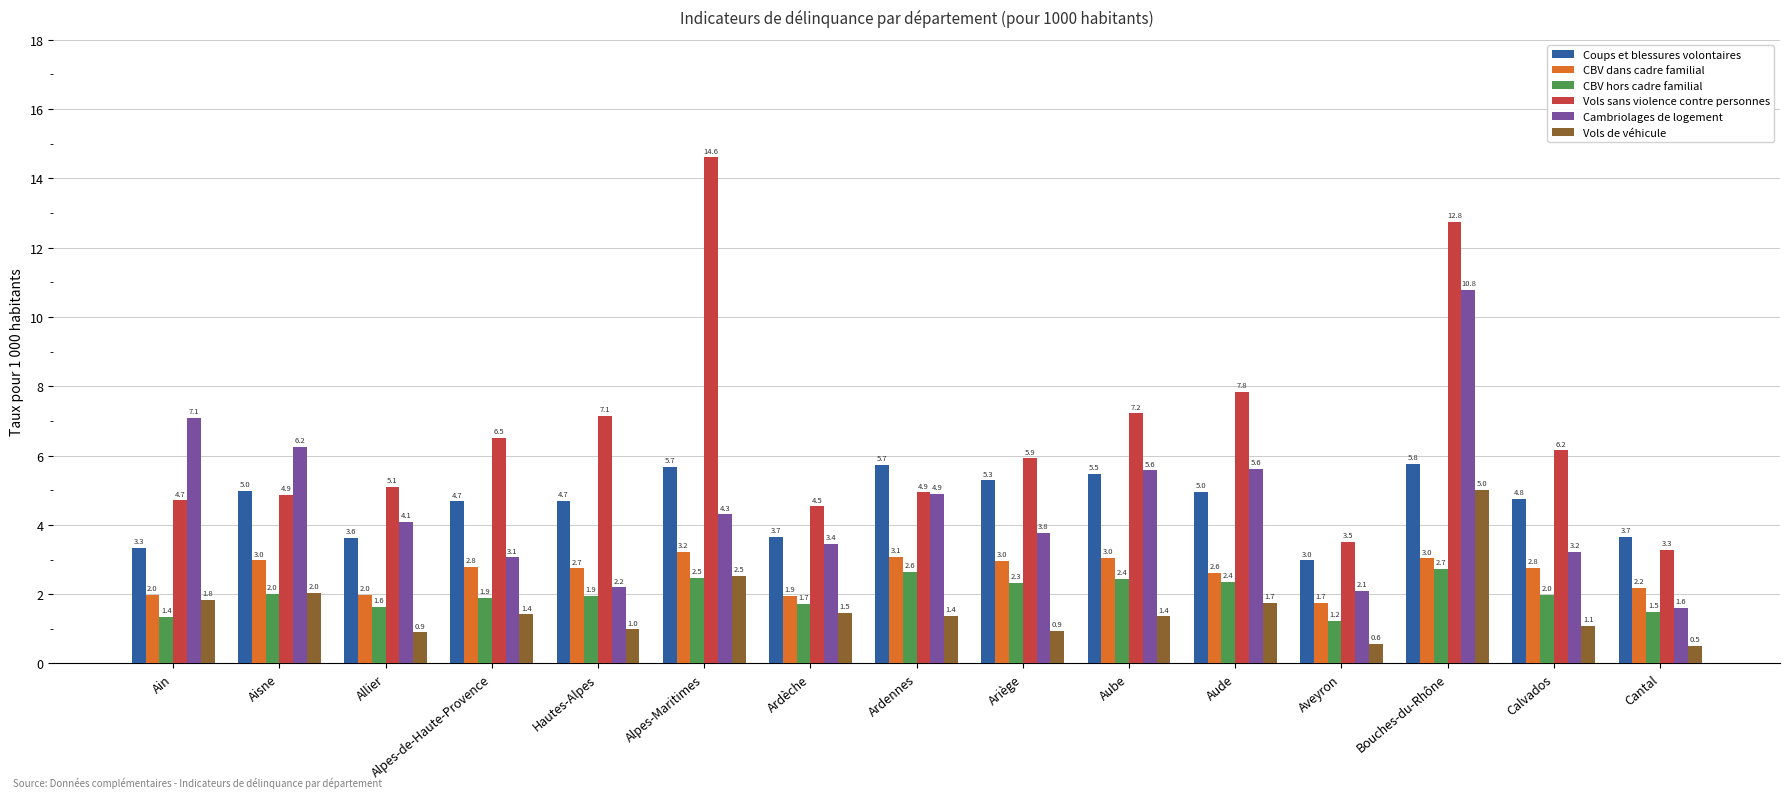

At which category is the sum across all series the highest?

Bouches-du-Rhône